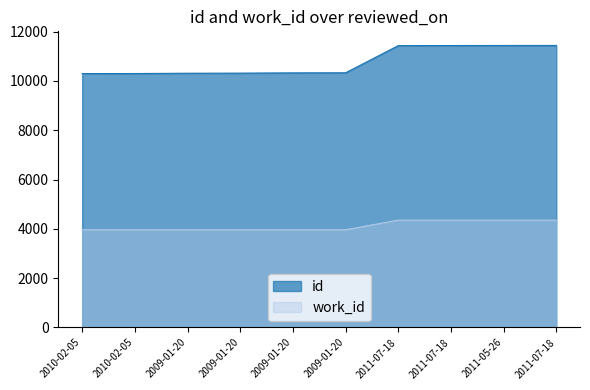

Reading left to right, list all the values displayed in this chart.

id: 2010-02-05=10296	2010-02-05=10297	2009-01-20=10309	2009-01-20=10313	2009-01-20=10324	2009-01-20=10327	2011-07-18=11429	2011-07-18=11432	2011-05-26=11435	2011-07-18=11436
work_id: 2010-02-05=3963	2010-02-05=3963	2009-01-20=3963	2009-01-20=3963	2009-01-20=3963	2009-01-20=3963	2011-07-18=4353	2011-07-18=4353	2011-05-26=4353	2011-07-18=4353